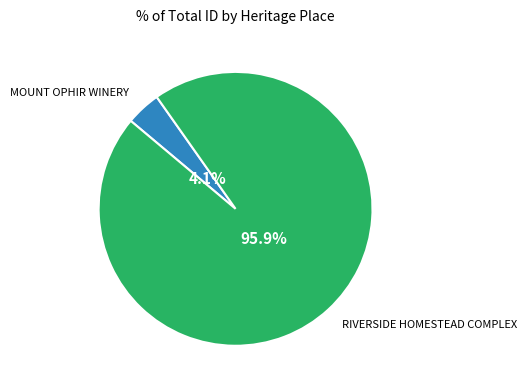

Does any single category account for the majority?

Yes